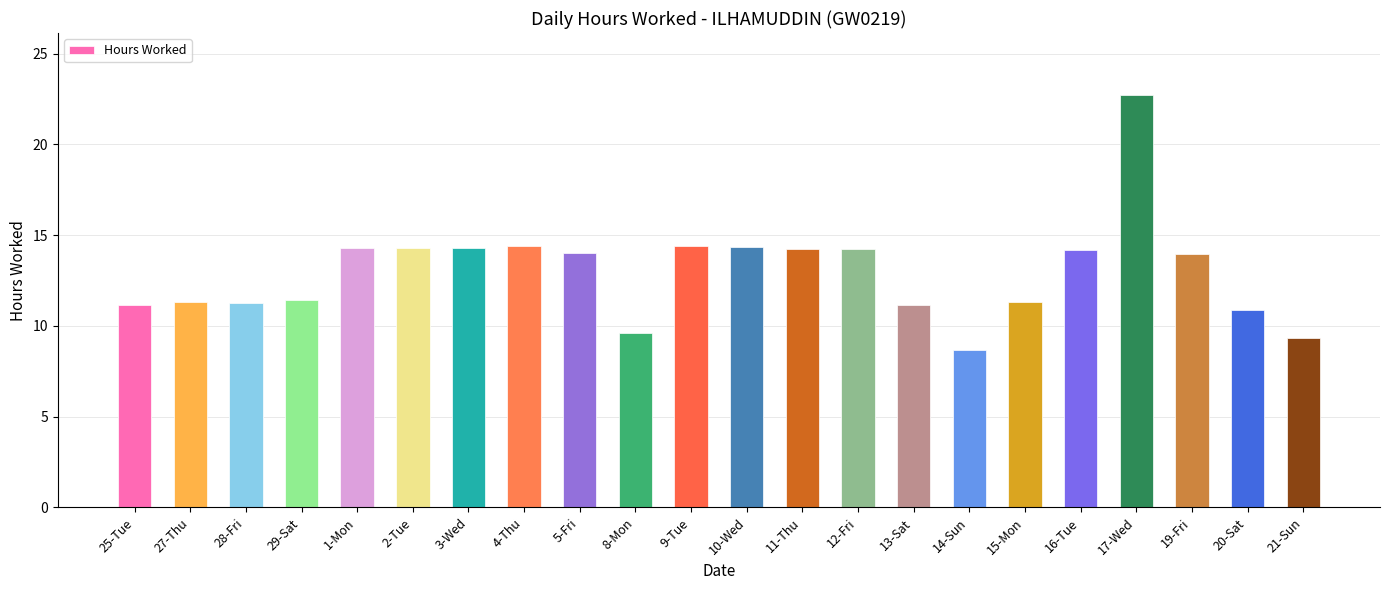

What is the sum of the values at 17-Wed and 25-Tue?

33.9